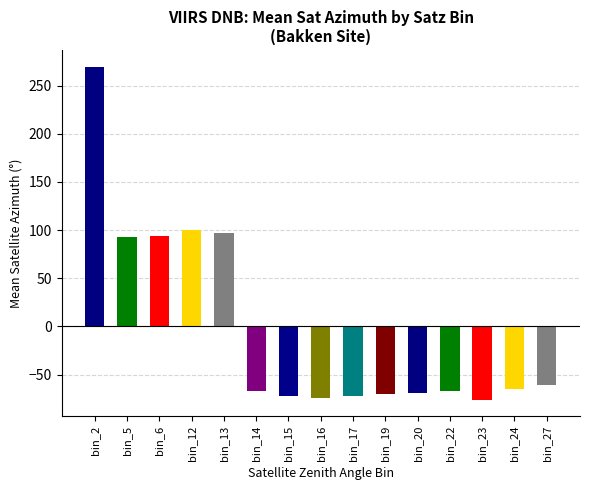

What is the minimum value shown in the chart?

-75.9